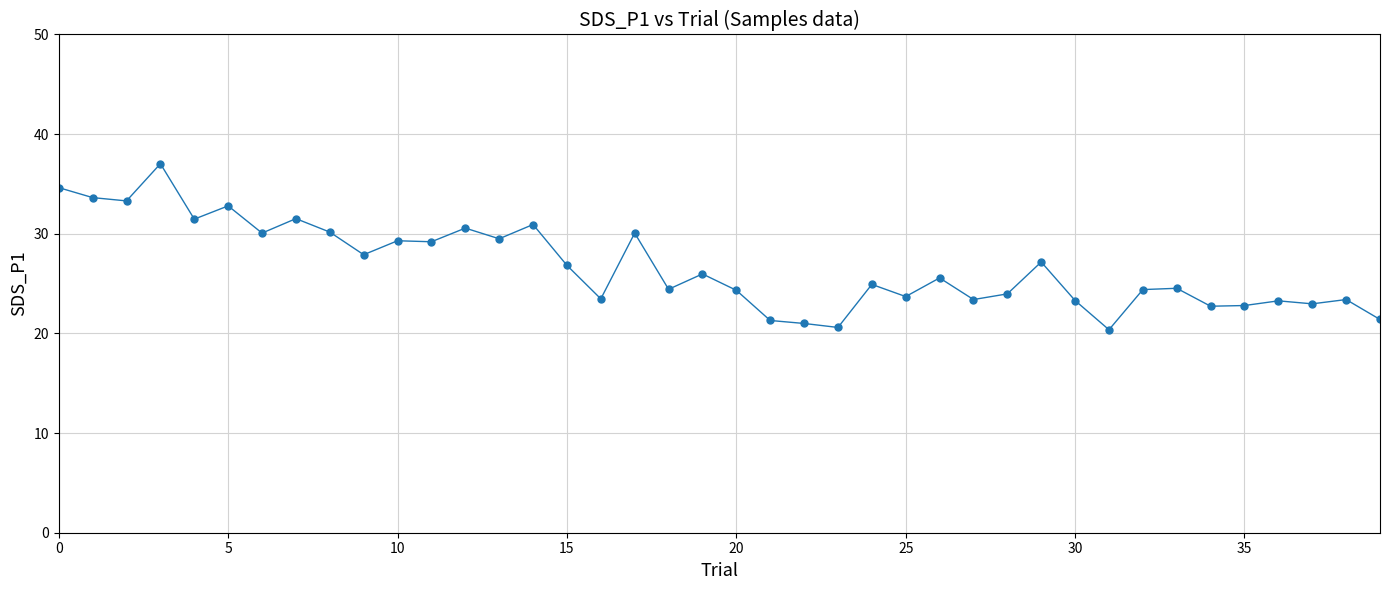

True or false: the data has more than 2 interior local peaks.

True